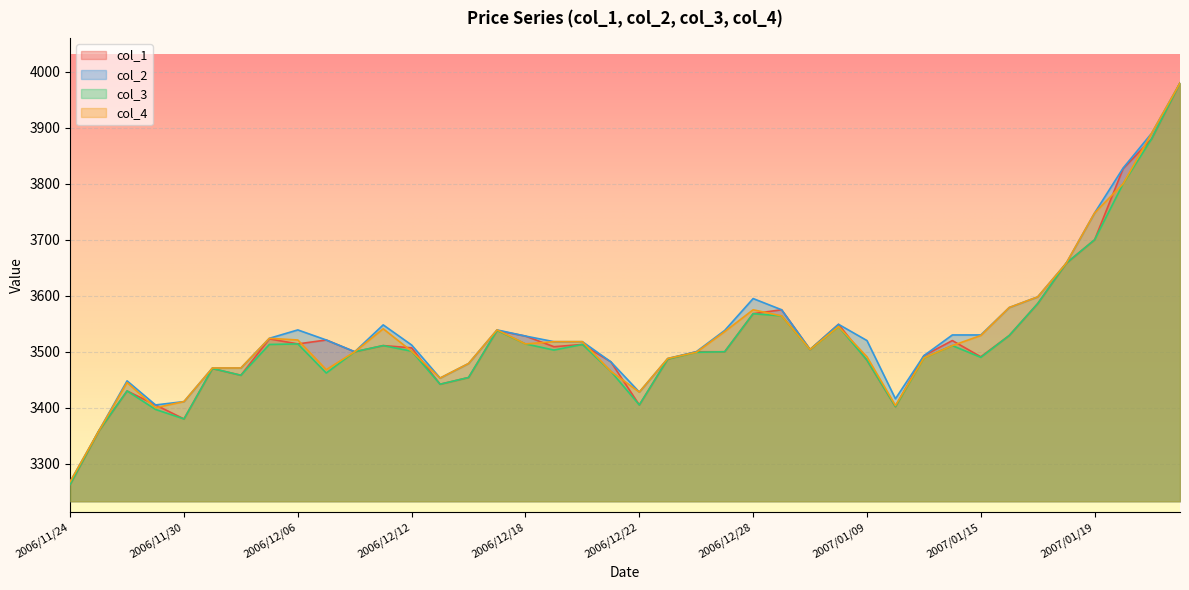

What is the difference between the col_4 values at 2006/12/07 and 2006/12/28?

107